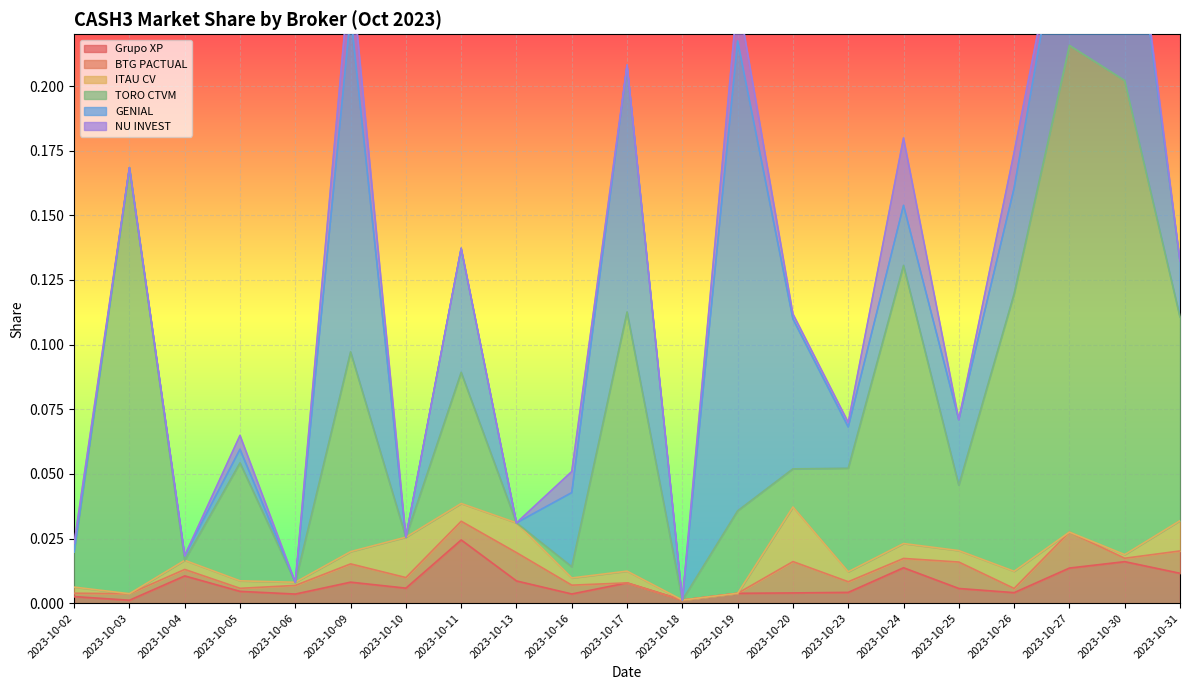

Reading left to right, what are all the values shown in this chart?

Grupo XP: 0.0	0.0	0.0	0.0	0.0	0.0	0.0	0.0	0.0	0.0	0.0	0.0	0.0	0.0	0.0	0.0	0.0	0.0	0.0	0.0	0.0
BTG PACTUAL: 0.0	0.0	0.0	0.0	0.0	0.0	0.0	0.0	0.0	0.0	0.0	0.0	0.0	0.0	0.0	0.0	0.0	0.0	0.0	0.0	0.0
ITAU CV: 0.0	0.0	0.0	0.0	0.0	0.0	0.0	0.0	0.0	0.0	0.0	0.0	0.0	0.0	0.0	0.0	0.0	0.0	0.0	0.0	0.0
TORO CTVM: 0.0	0.2	0.0	0.0	0.0	0.1	0.0	0.1	0.0	0.0	0.1	0.0	0.0	0.0	0.0	0.1	0.0	0.1	0.2	0.2	0.1
GENIAL: 0.0	0.0	0.0	0.0	0.0	0.1	0.0	0.0	0.0	0.0	0.1	0.0	0.2	0.1	0.0	0.0	0.0	0.0	0.1	0.1	0.0
NU INVEST: 0.0	0.0	0.0	0.0	0.0	0.0	0.0	0.0	0.0	0.0	0.0	0.0	0.0	0.0	0.0	0.0	0.0	0.0	0.0	0.0	0.0